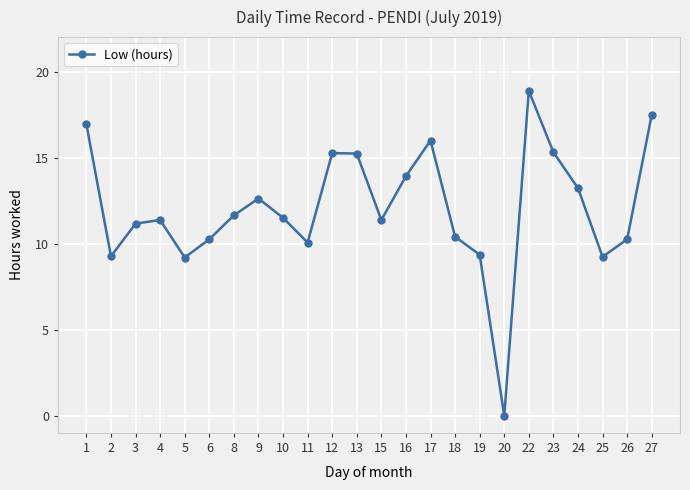

True or false: there are more than 2 points higher than both neighbors.

True